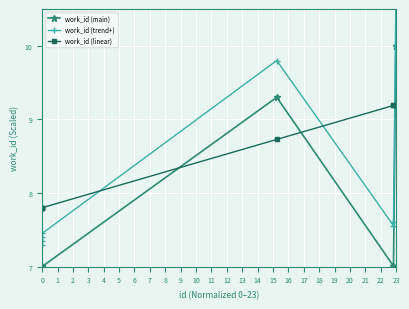

How many intersections are there between work_id (main) and work_id (linear)?

3